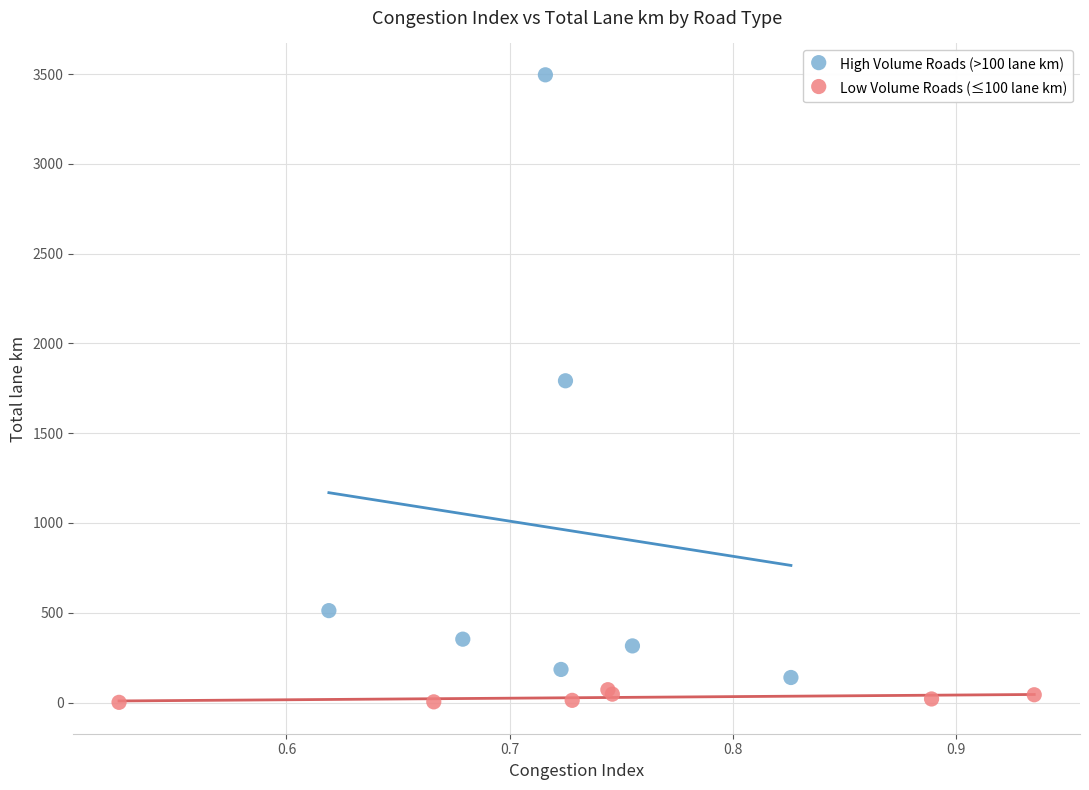

Which series has the widest spread of Y values?

High Volume Roads (>100 lane km)